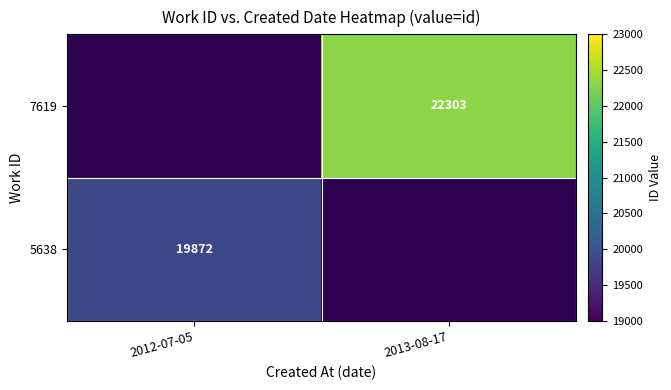

Is it true that 5638 equals 19872 at 2012-07-05?

True